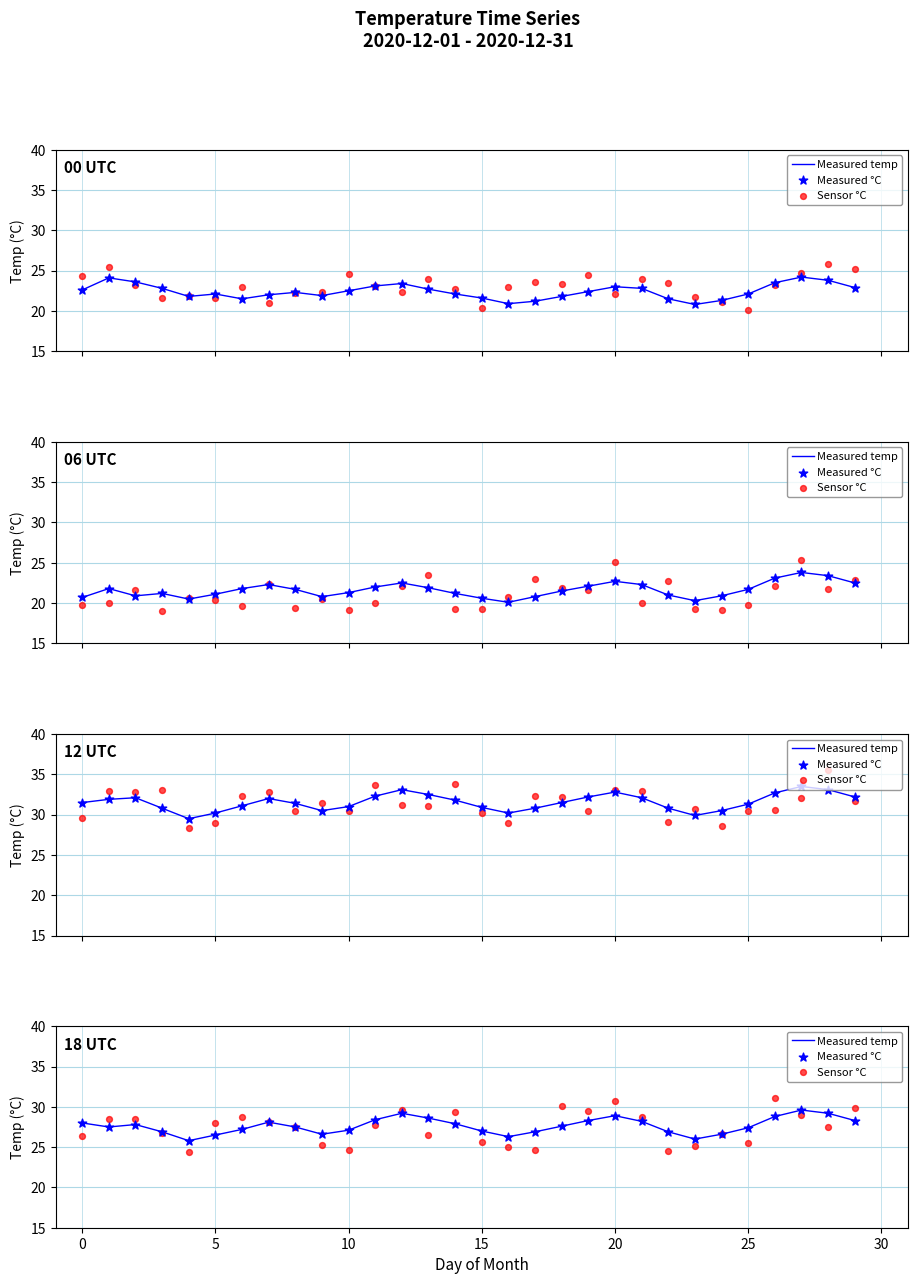

At which category is the sum across all series the highest?

26